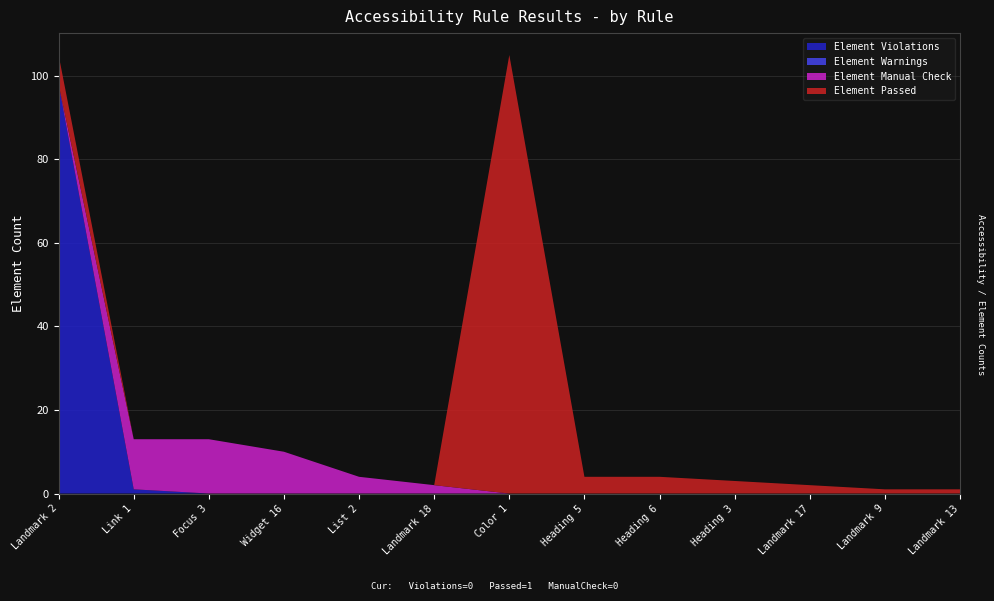

Reading left to right, what are all the values shown in this chart?

Element Violations: 98	1	0	0	0	0	0	0	0	0	0	0	0
Element Warnings: 0	0	0	0	0	0	0	0	0	0	0	0	0
Element Manual Check: 0	12	13	10	4	2	0	0	0	0	0	0	0
Element Passed: 7	0	0	0	0	0	105	4	4	3	2	1	1